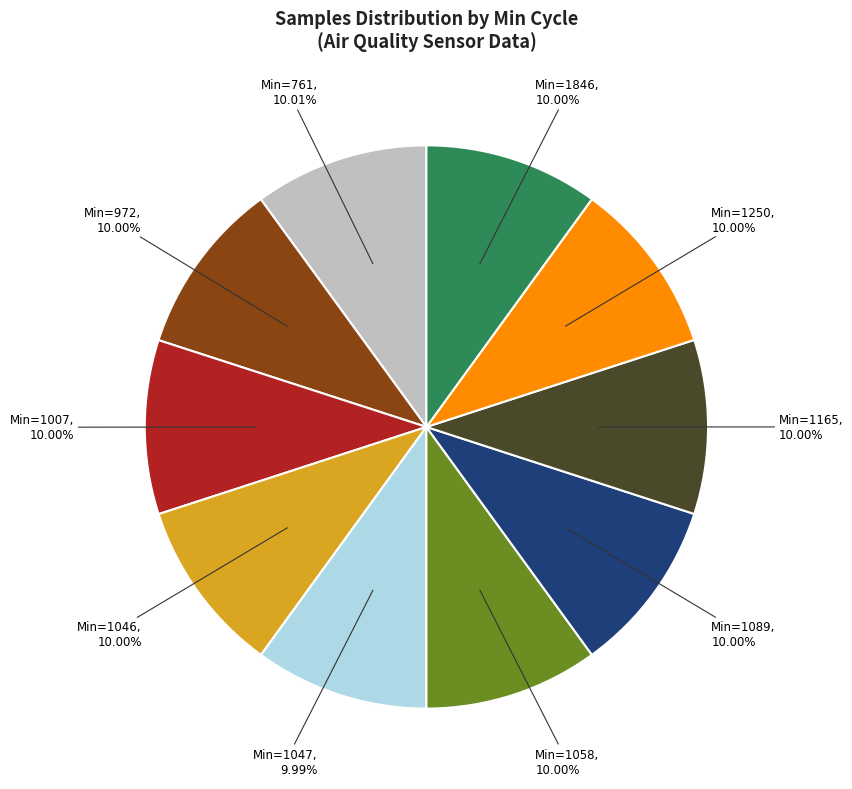

Is there a majority slice in this chart?

No